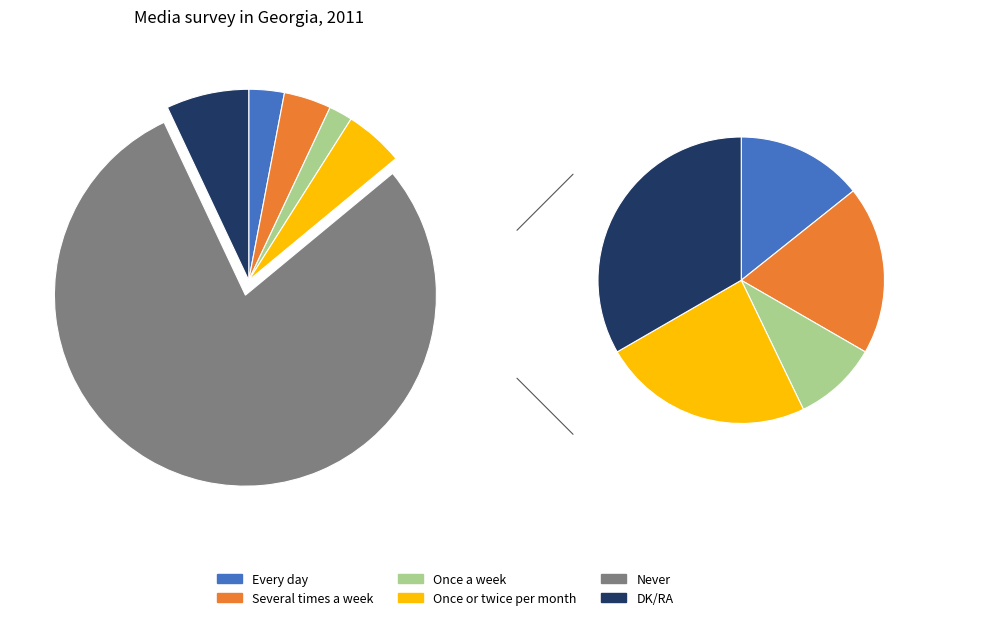

Rank the categories by value from highest to lowest.

Never, DK/RA, Once or twice per month, Several times a week, Every day, Once a week